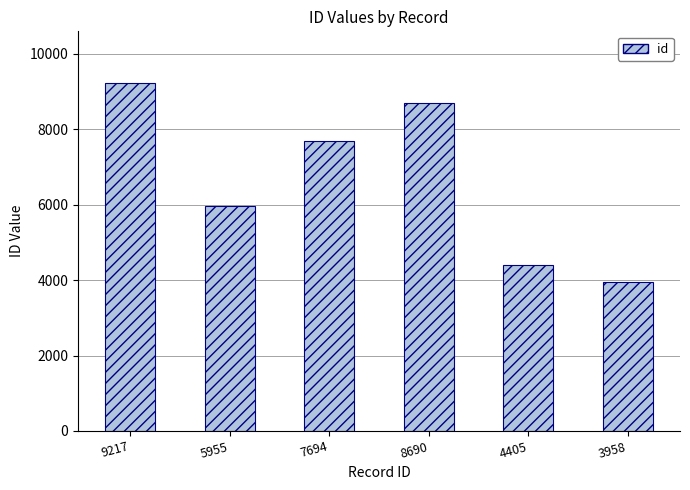

The chart shows a value of 12701 at 9217. True or false?

False